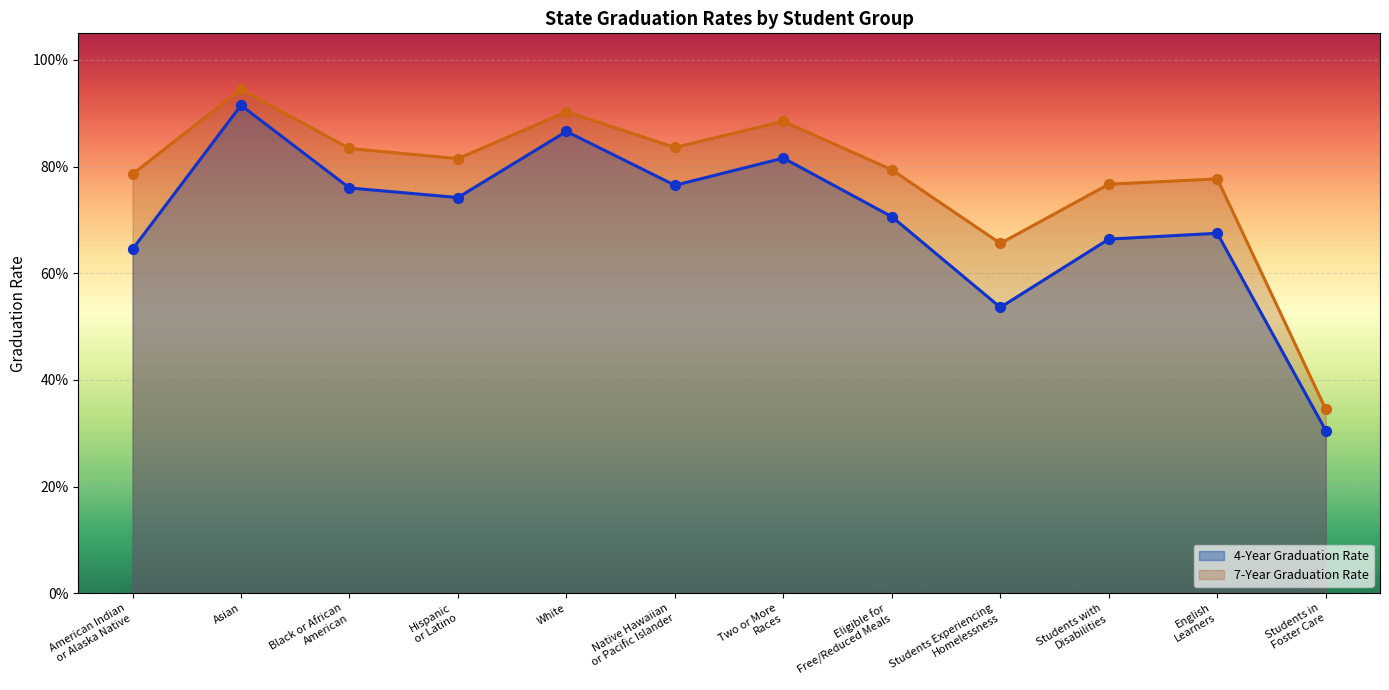

Which series contains the lowest Y value?

4-Year Graduation Rate